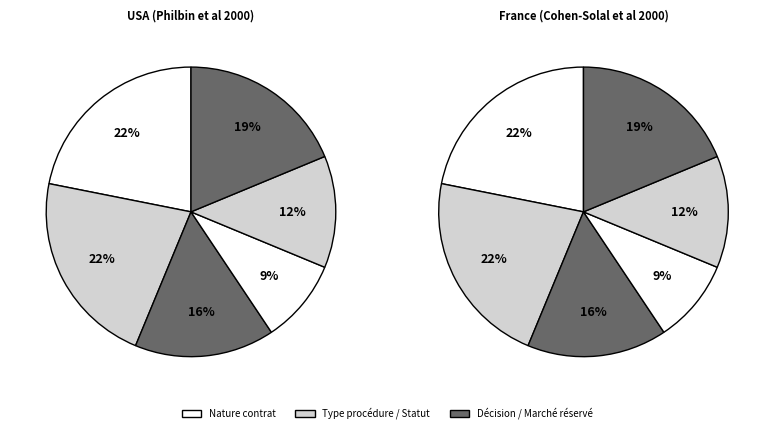

What is the change in value from 1 to 5?

-1